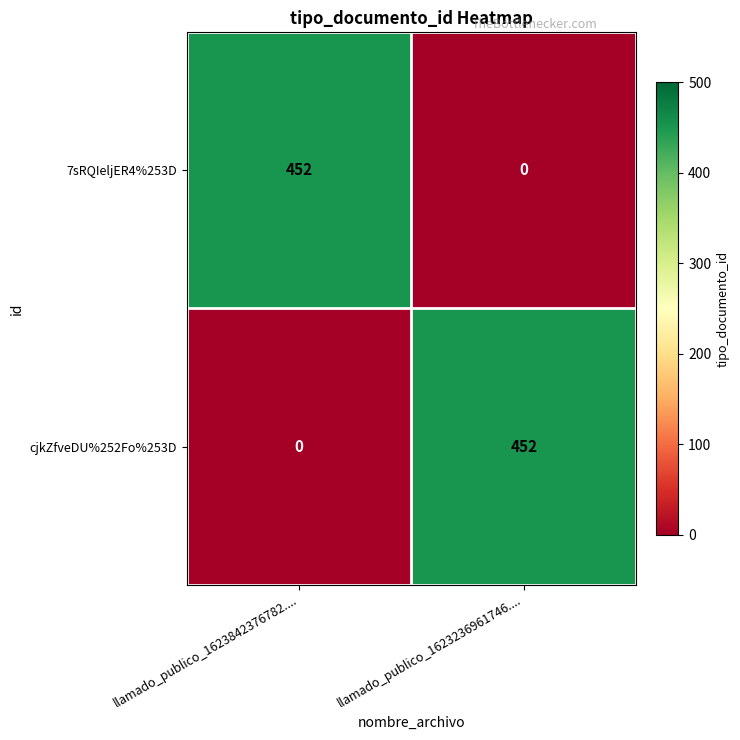

At which label does 7sRQIeljER4%253D reach its minimum?

llamado_publico_1623236961746....